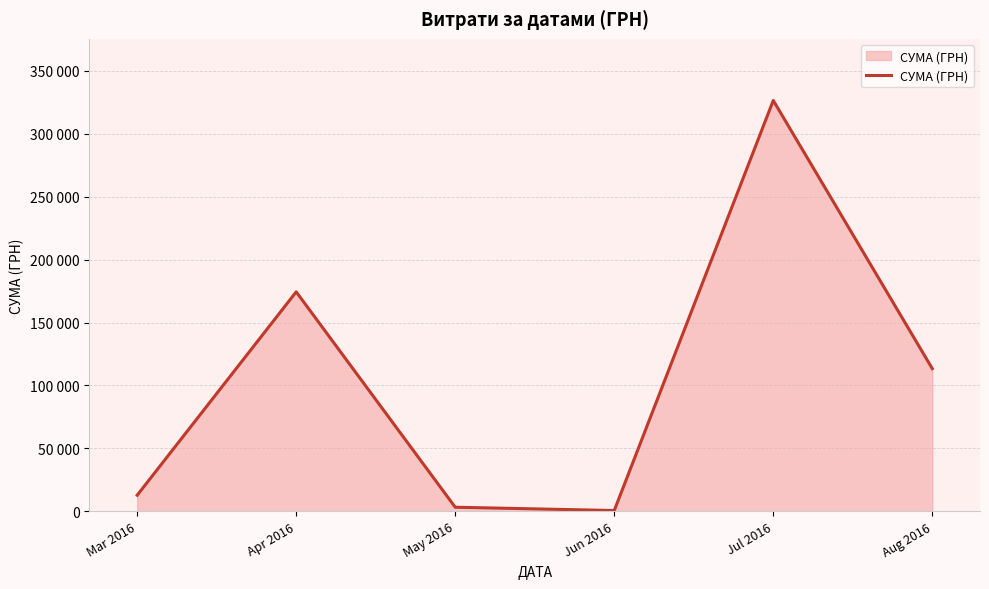

Does the chart display data point markers on the line(s)?

No